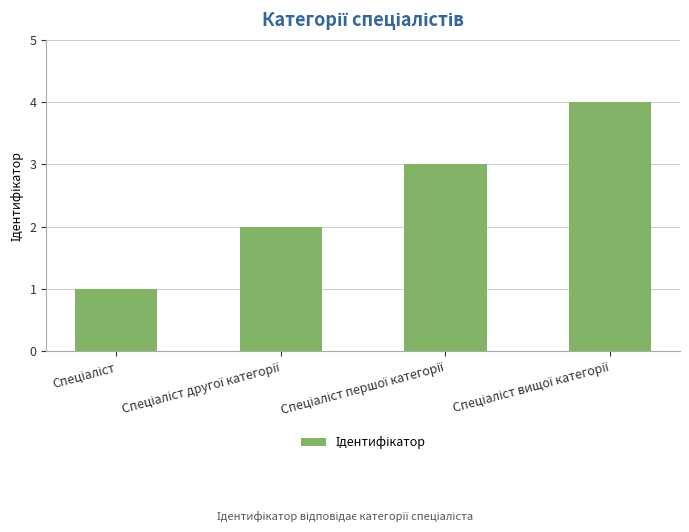

How many series are shown in this chart?

1